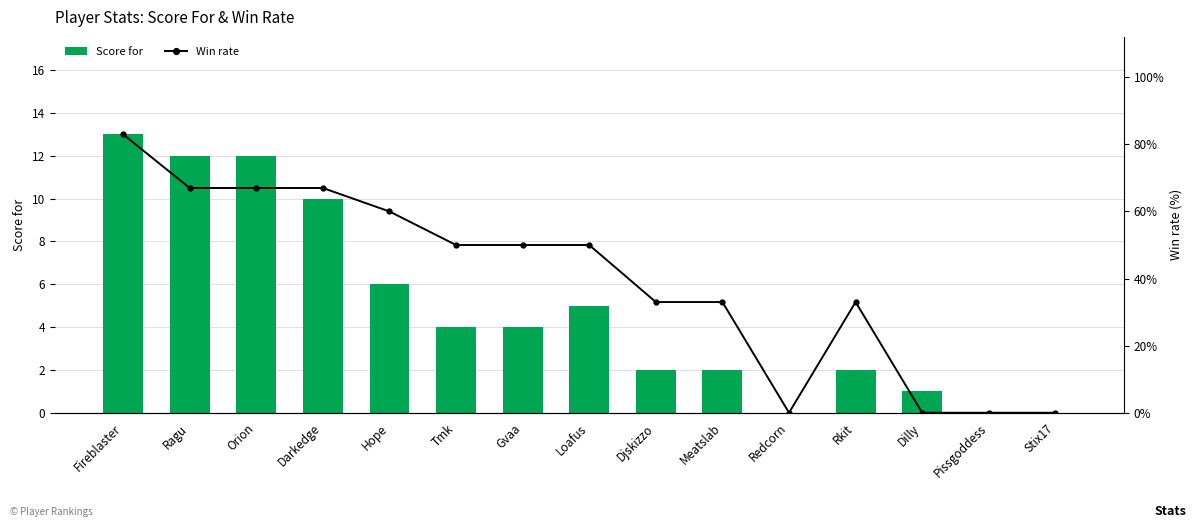

What is the sum of the Win rate values at Ragu and Meatslab?

100